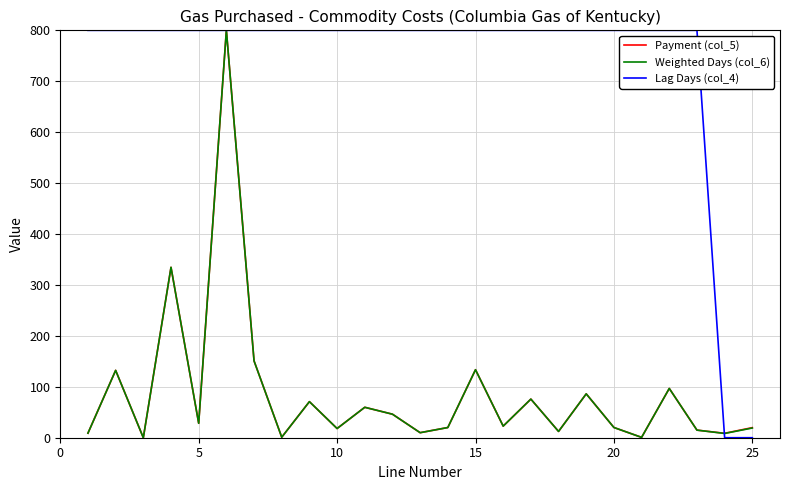

Which series has the largest total across all categories?

Lag Days (col_4)